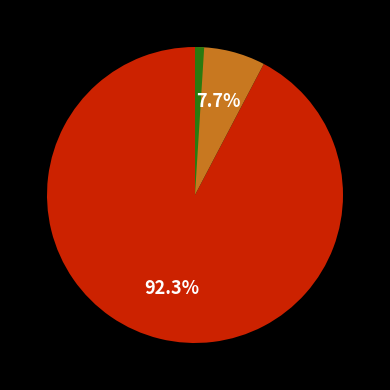

To the nearest percent, what is the difference between the /Fiziska persona/ and /Juridiska persona/ slice percentages?

85%